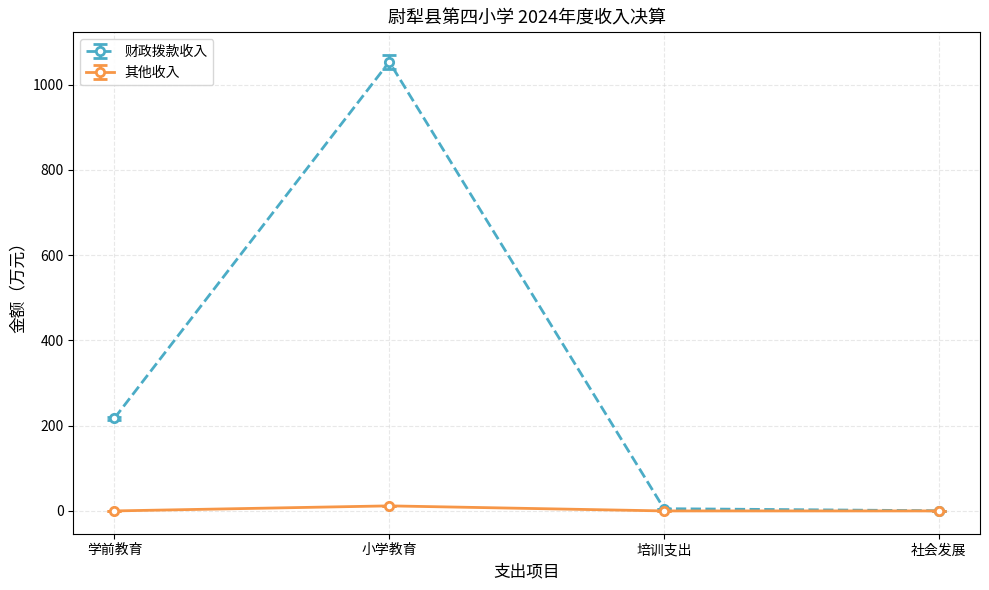

How many interior local peaks does the 财政拨款收入 series have?

1